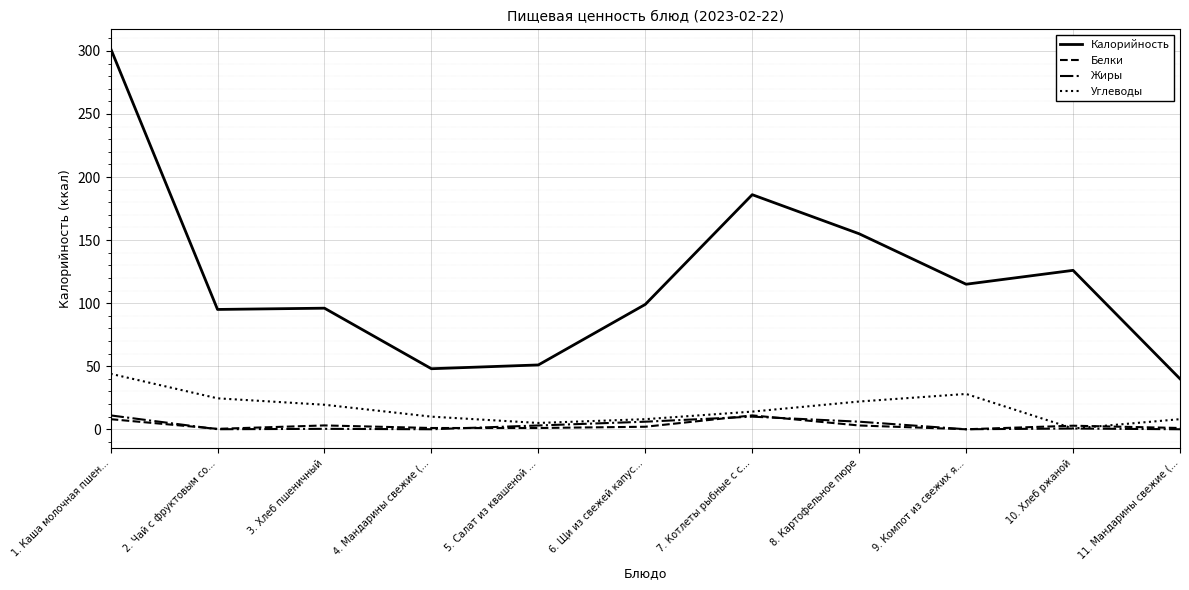

What is the sum of all Калорийность values?

1313.0